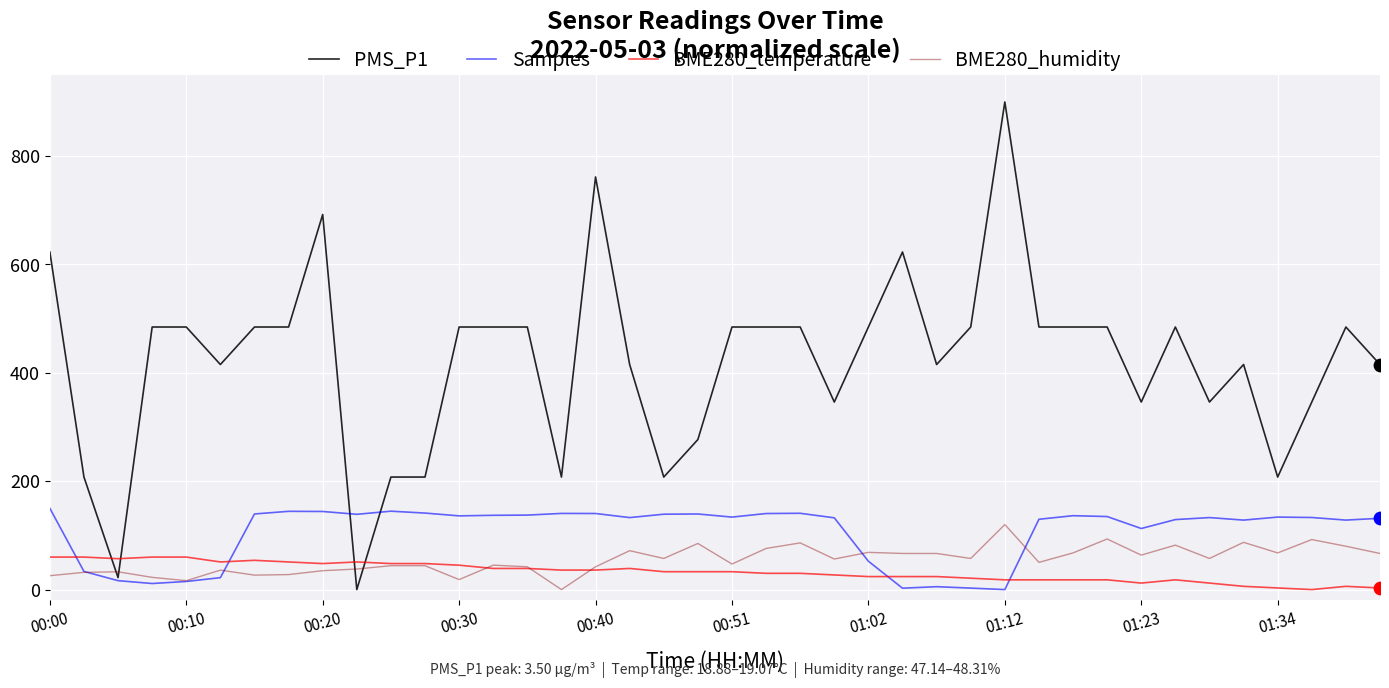

Which series has the widest spread of values?

PMS_P1